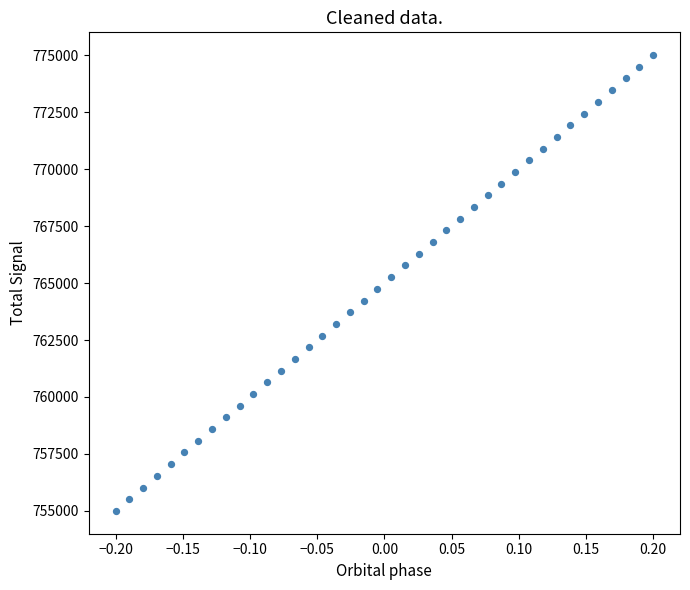

What is the range of X values (max minus min)?

0.4